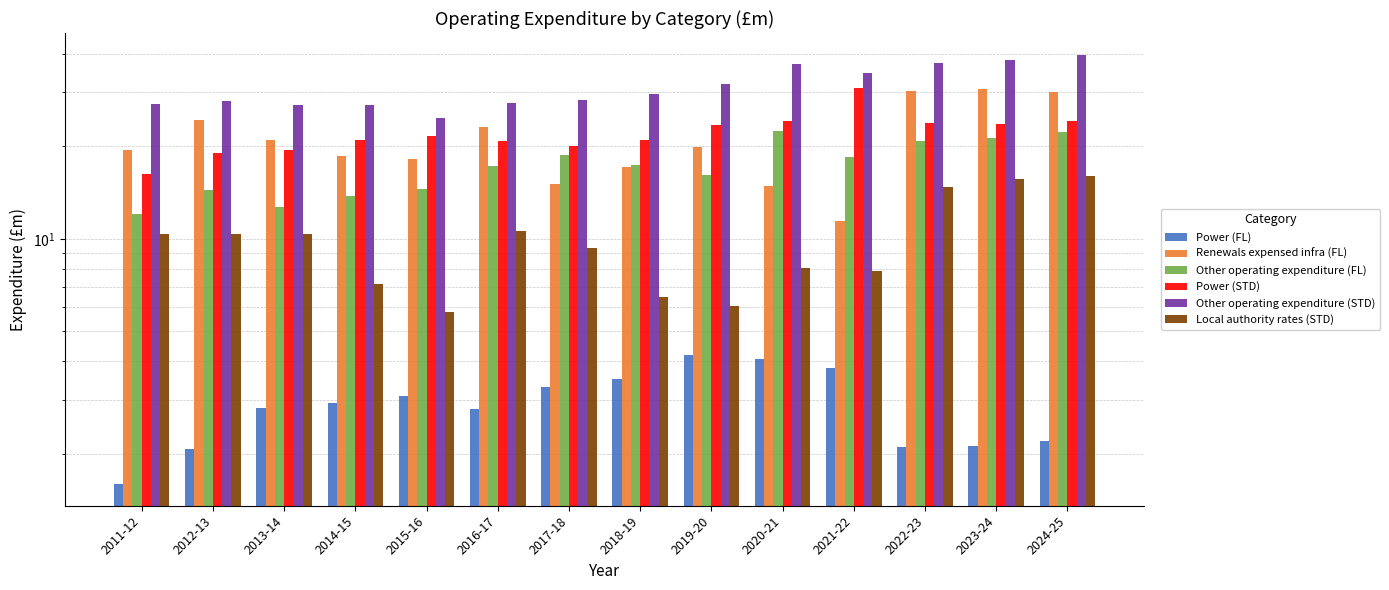

What is the minimum value for Power (FL)?

1.6